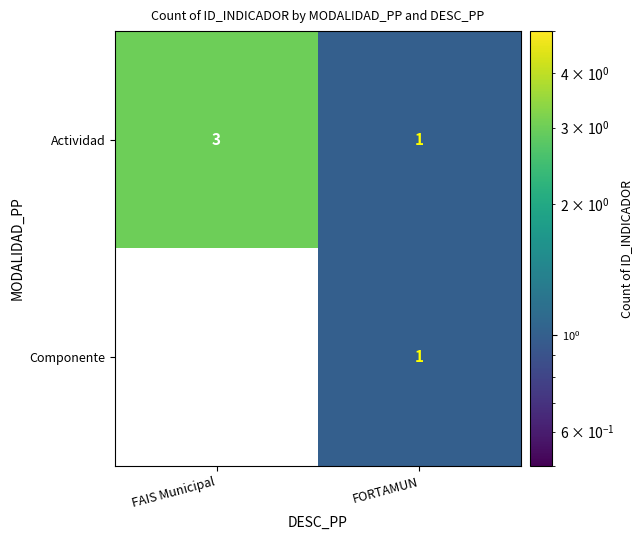

Between FORTAMUN and FAIS Municipal, which is larger?

FAIS Municipal